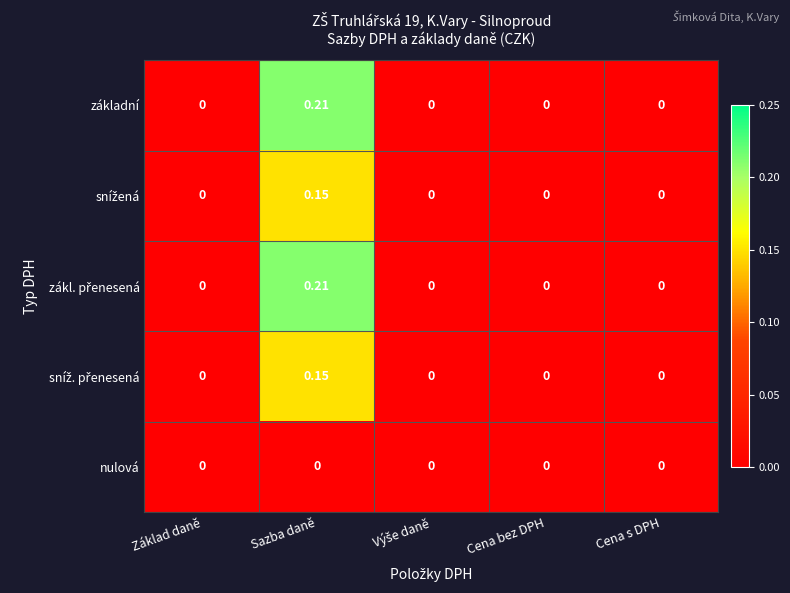

At which category is the sum across all series the highest?

Sazba daně